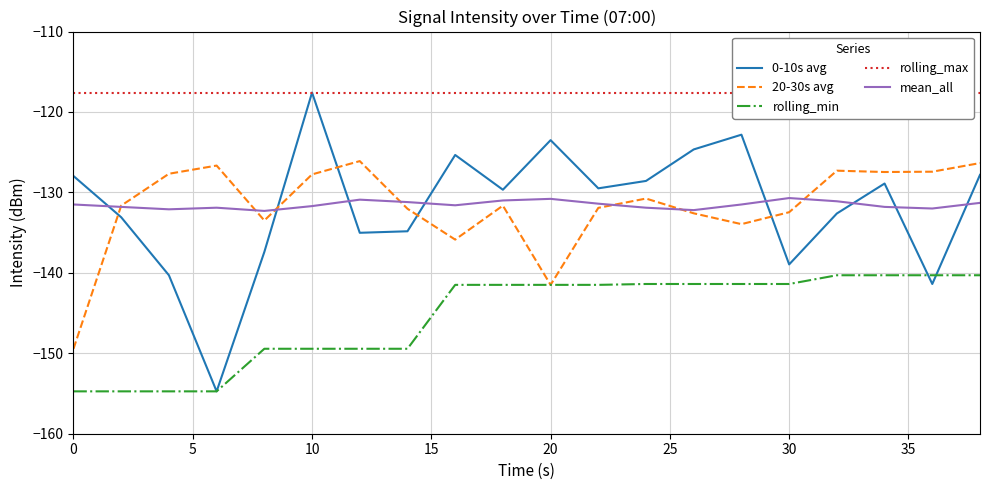

Is it true that rolling_min equals -141.5 at 20?

True